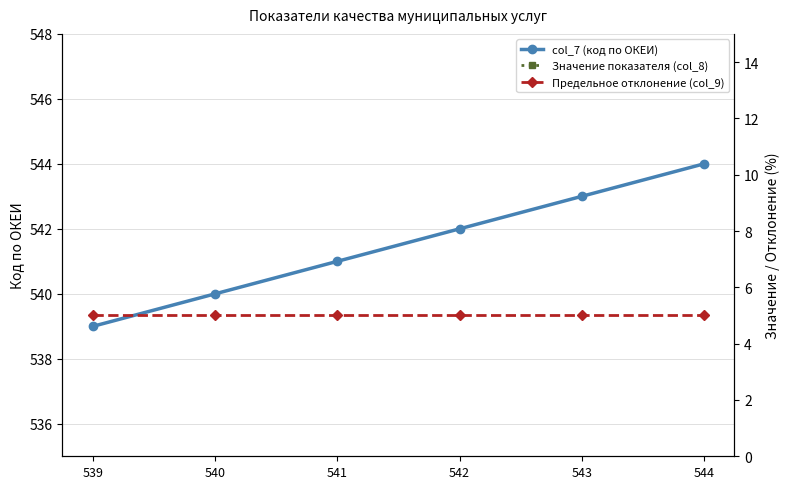

How many series are shown in this chart?

3